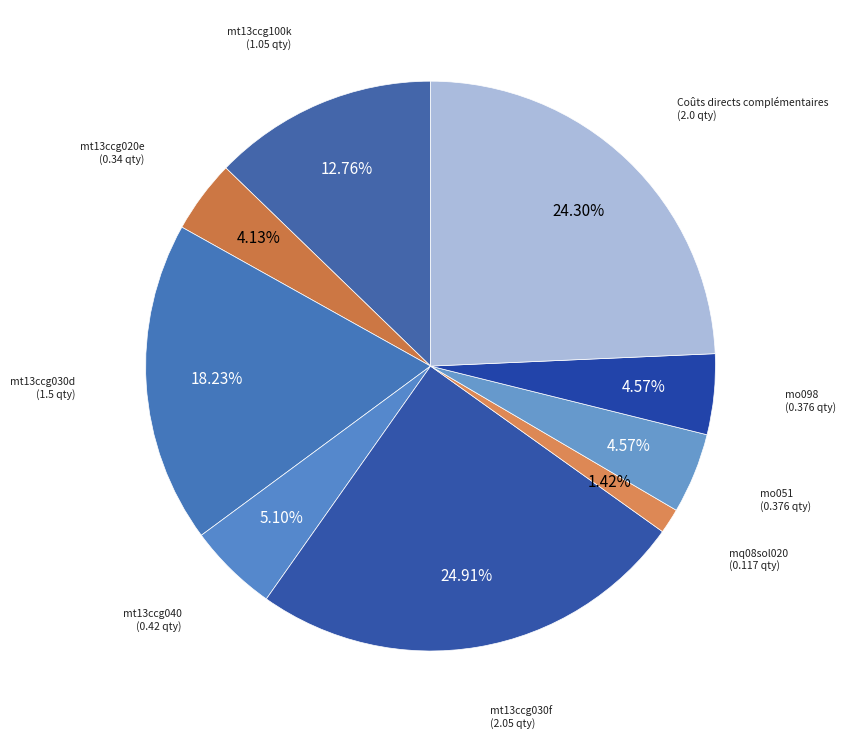

How many segments does this pie chart have?

9